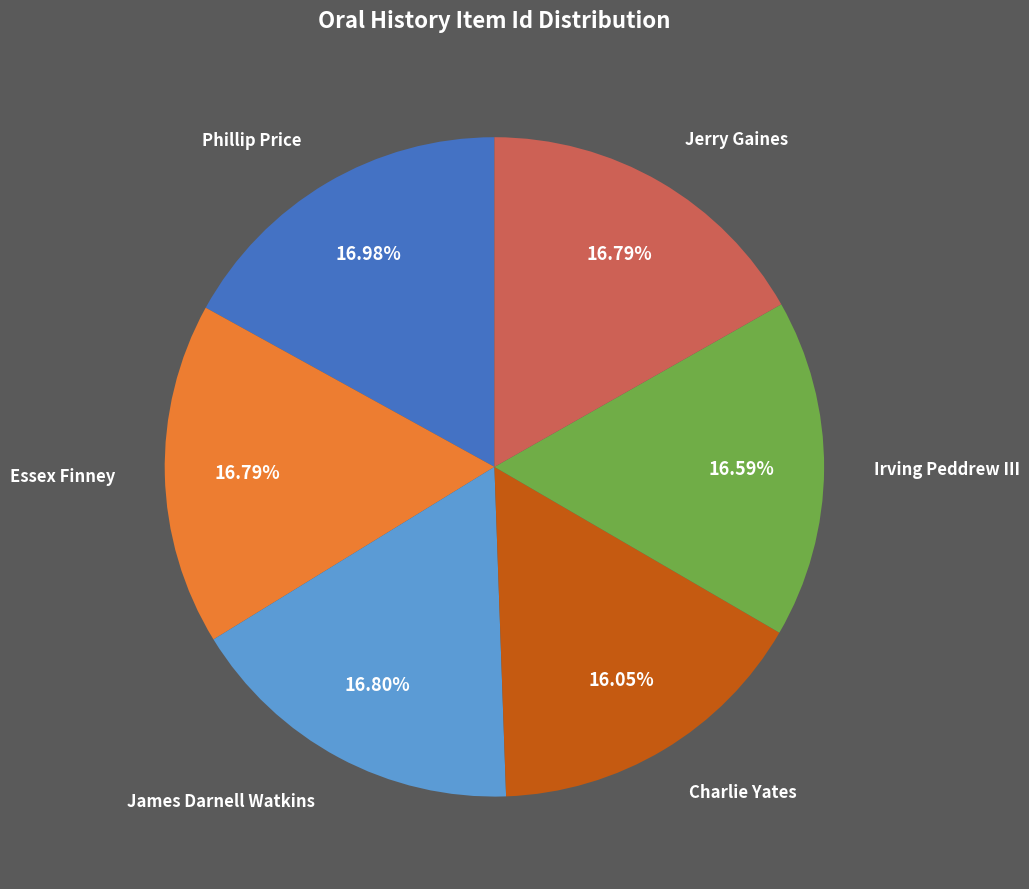

The James Darnell Watkins slice represents 17% of the pie. True or false?

True